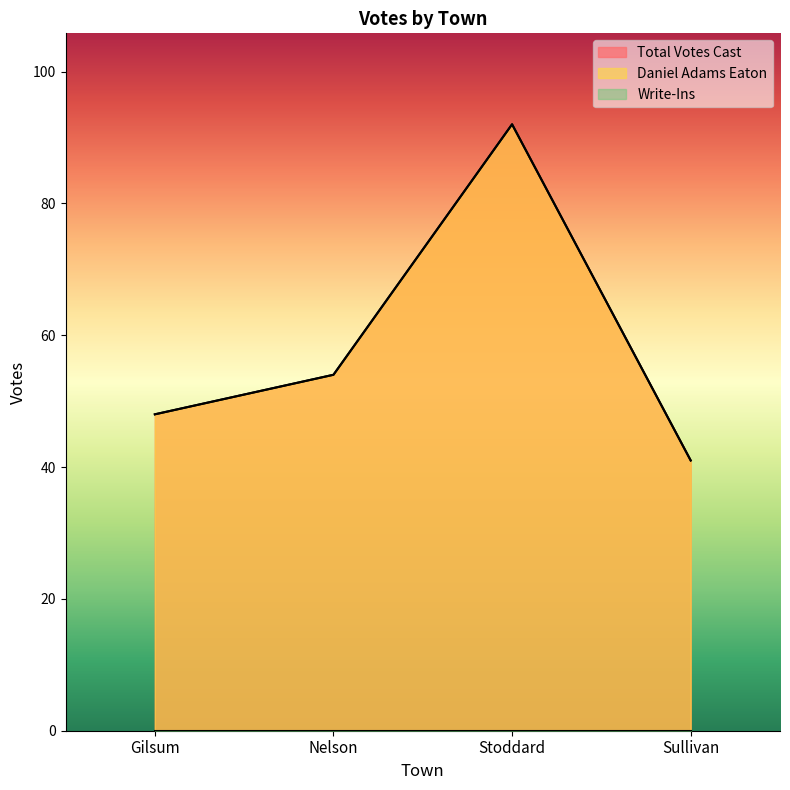

Is it true that Total Votes Cast equals 92 at Stoddard?

True